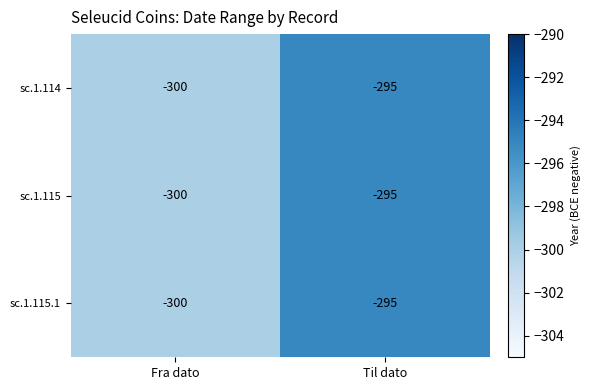

Read the sc.1.114 value at Til dato.

-295